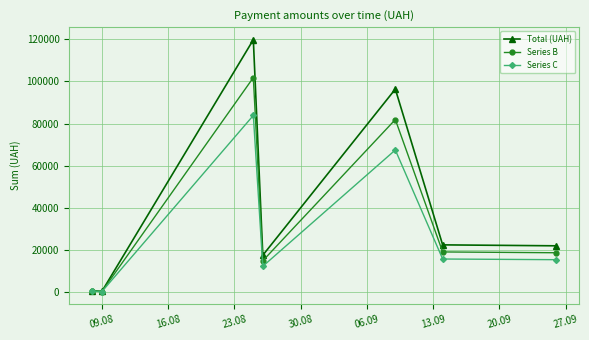

How many categories are shown in the chart?

7